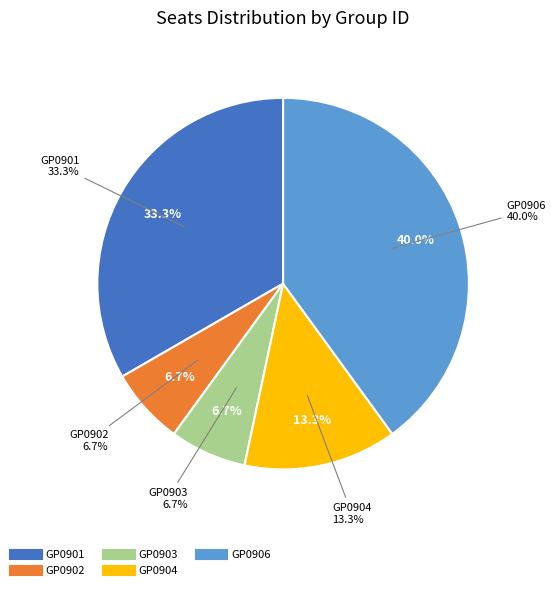

What is the change in value from GP0903 to GP0906?

+5